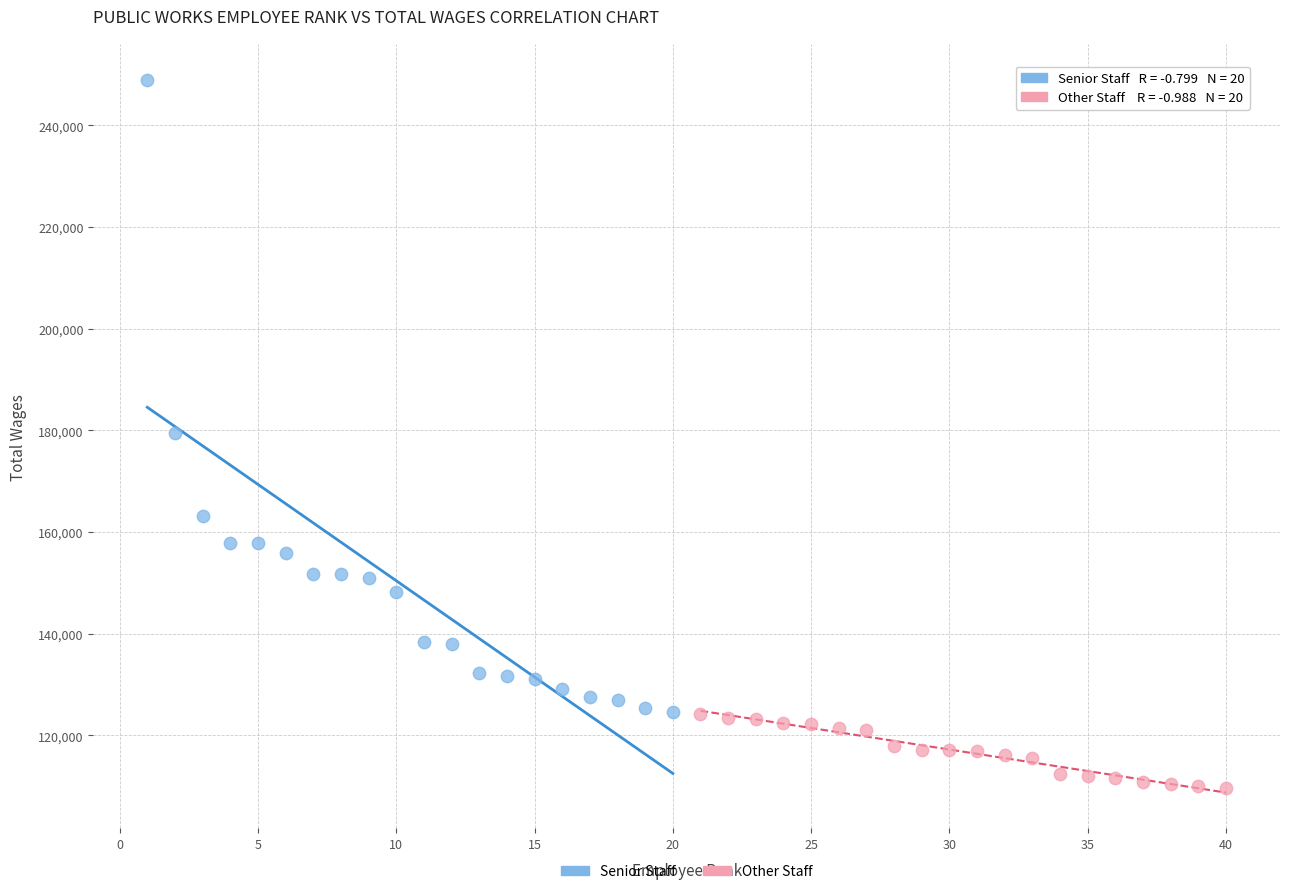

Which series contains the highest Y value?

Senior Staff